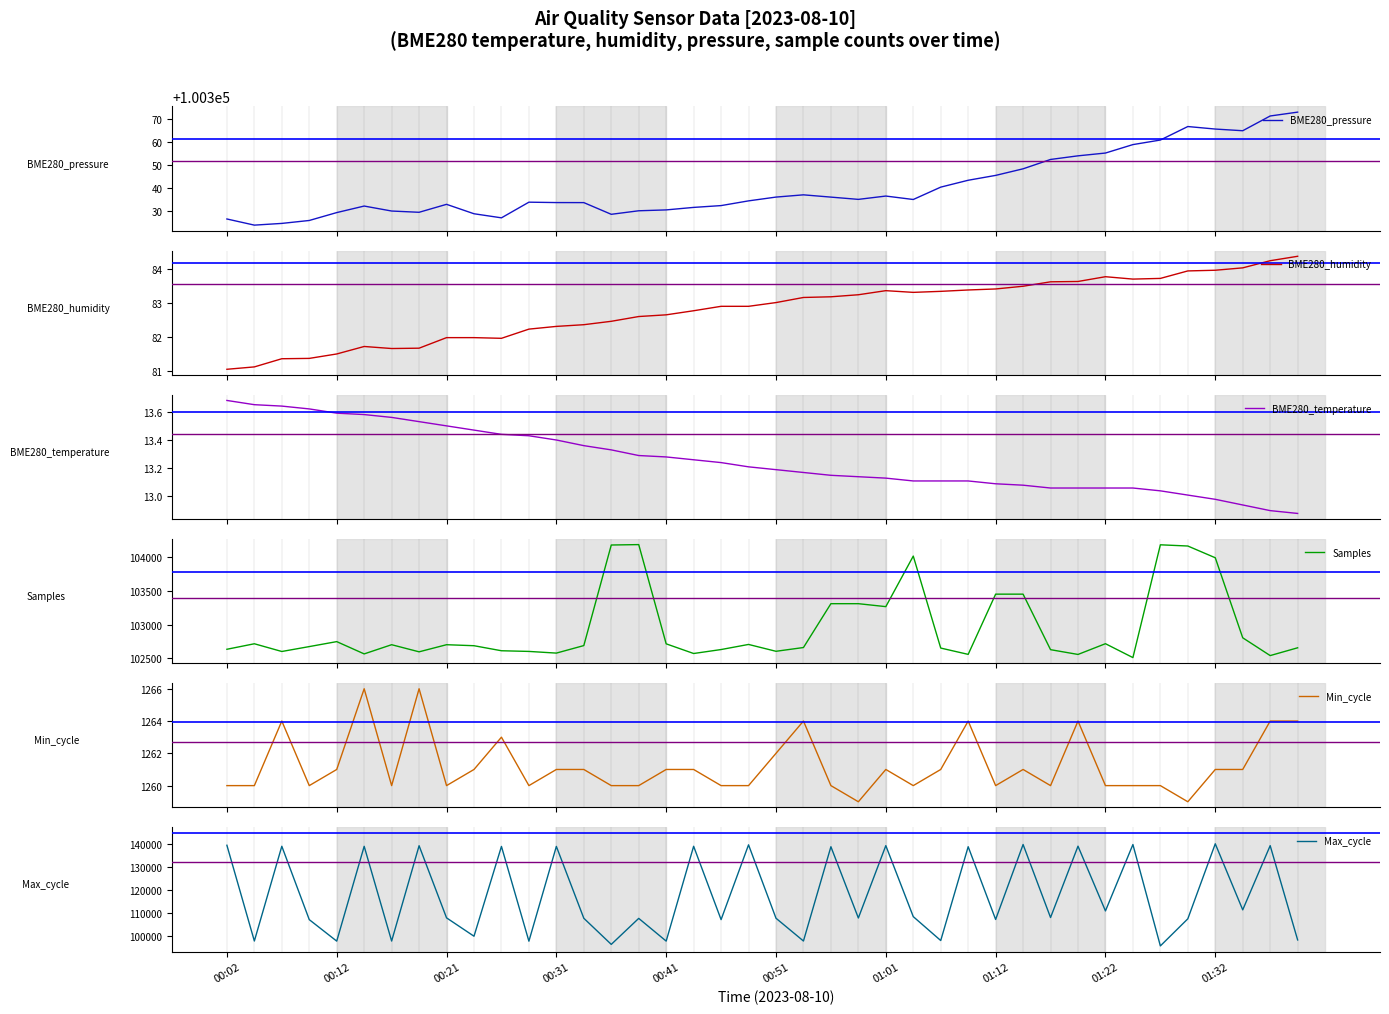

List the series in order of their peak value, lowest first.

BME280_temperature, BME280_humidity, Min_cycle, BME280_pressure, Samples, Max_cycle